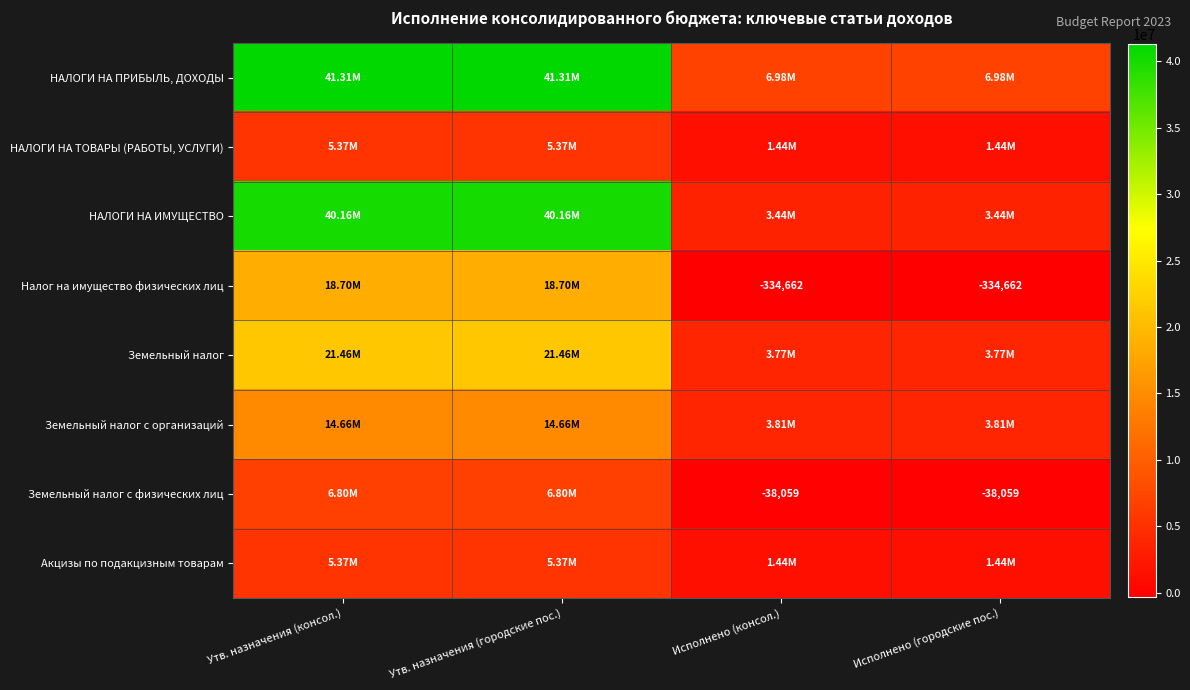

Is it true that Налог на имущество физических лиц equals 9313813.9 at Утв. назначения (городские пос.)?

False